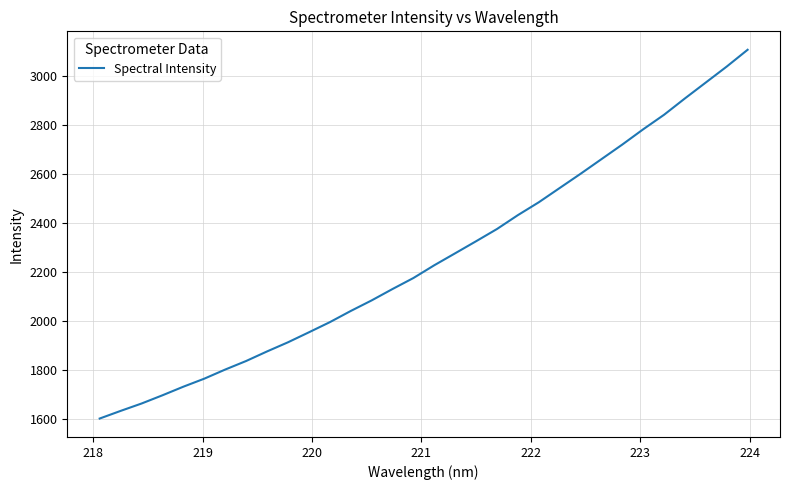

What is the difference between the maximum and minimum values?

1503.7